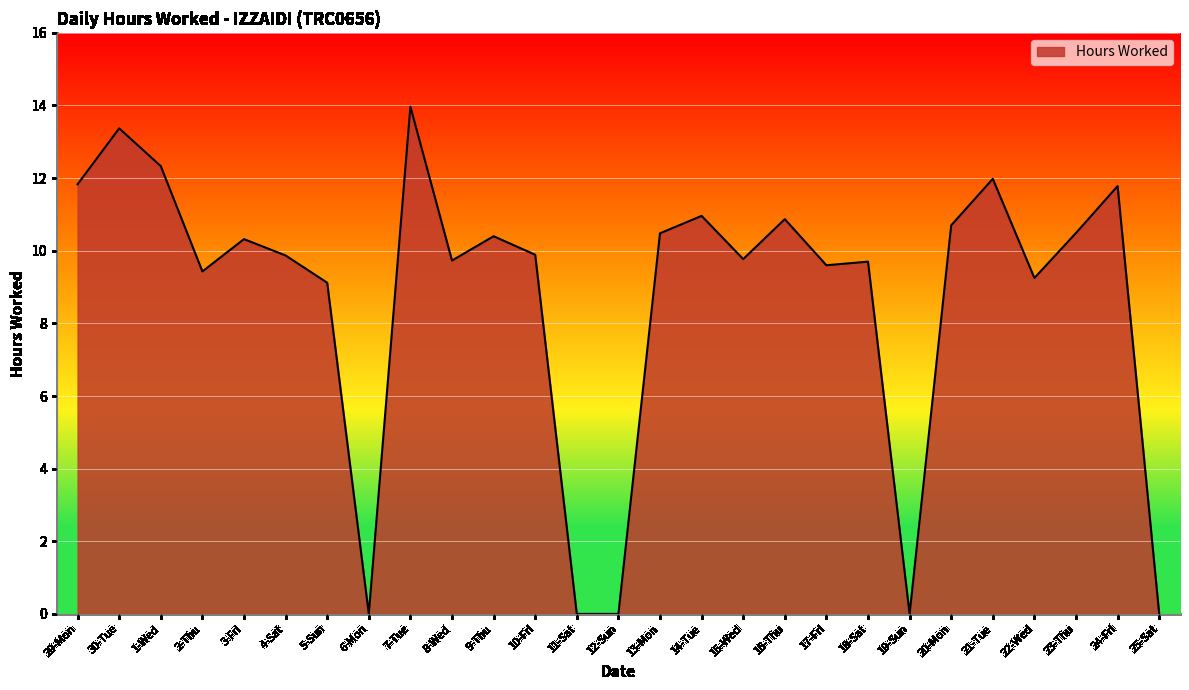

Is it true that the value at 4-Sat is 14.4?

False